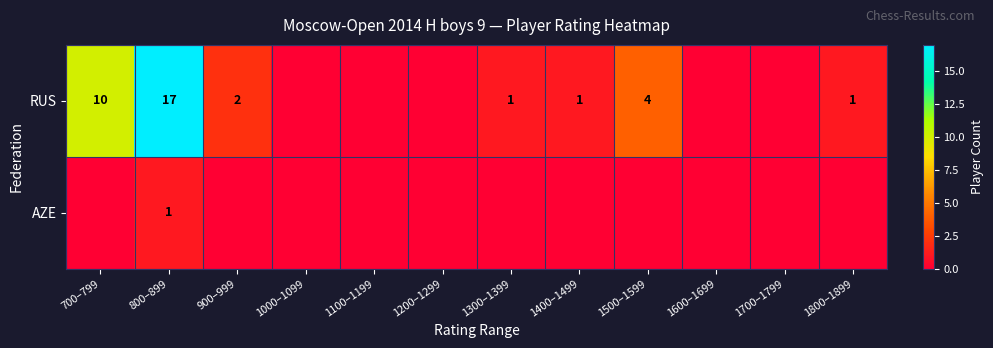

At which category is the sum across all series the highest?

800–899